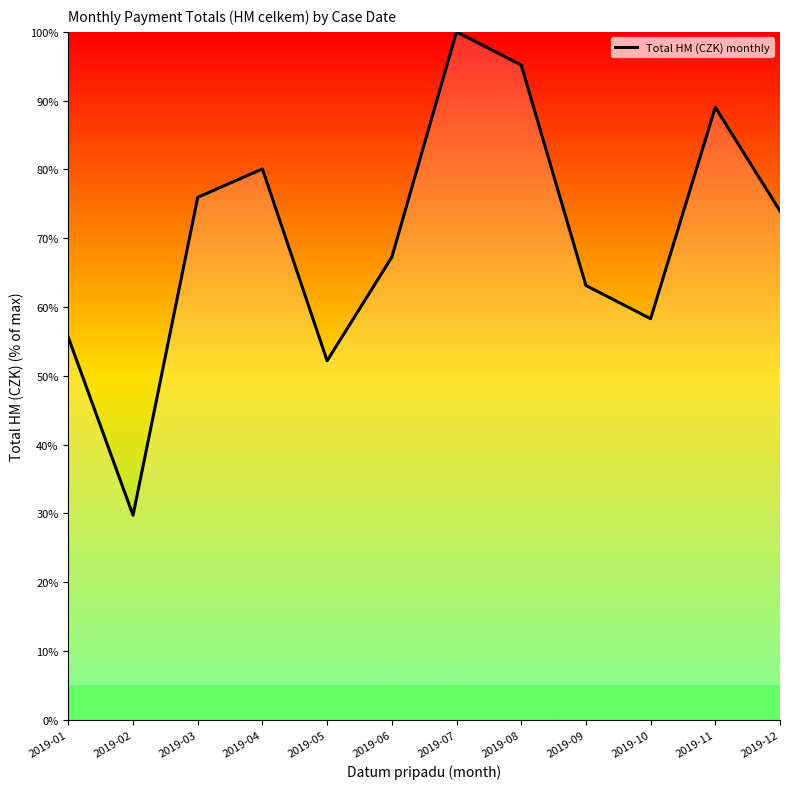

List the labels in order of value, largest first.

2019-07, 2019-08, 2019-11, 2019-04, 2019-03, 2019-12, 2019-06, 2019-09, 2019-10, 2019-01, 2019-05, 2019-02